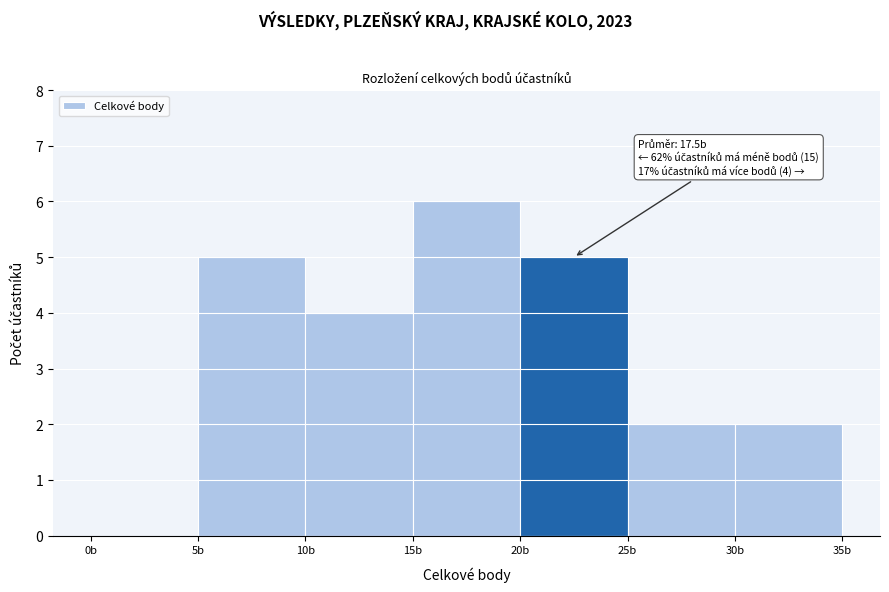

Which range on the x-axis has the tallest bar?

15 to 20